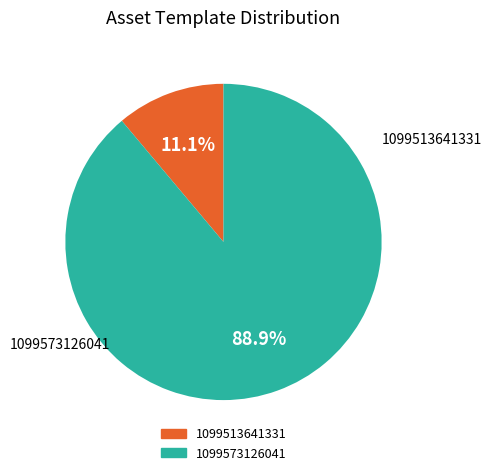

Combined, what portion of the pie is 1099513641331 and 1099573126041?

100.0%